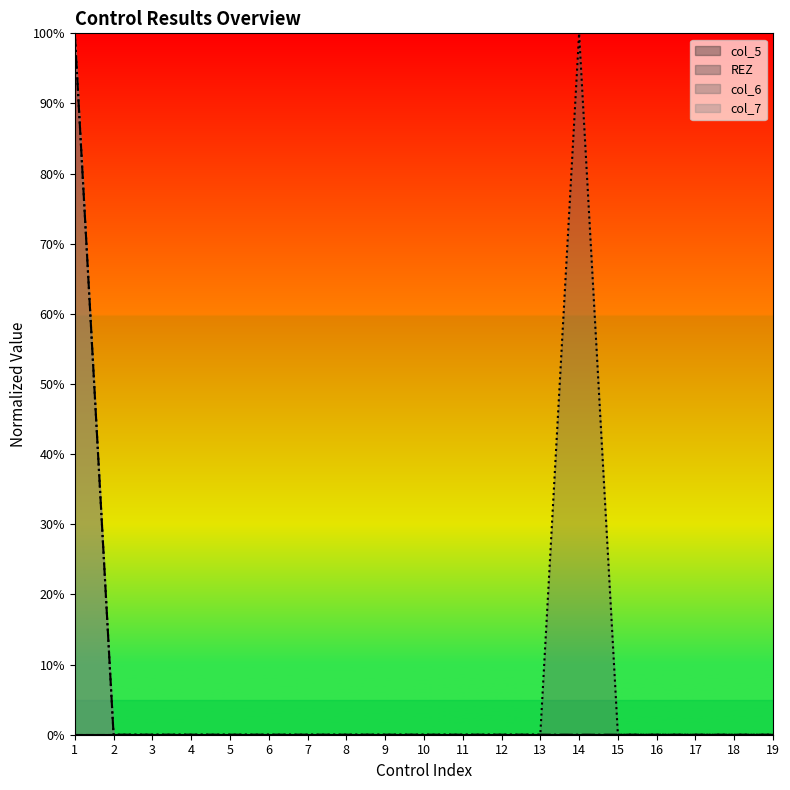

What is the sum of all col_7 values?

100